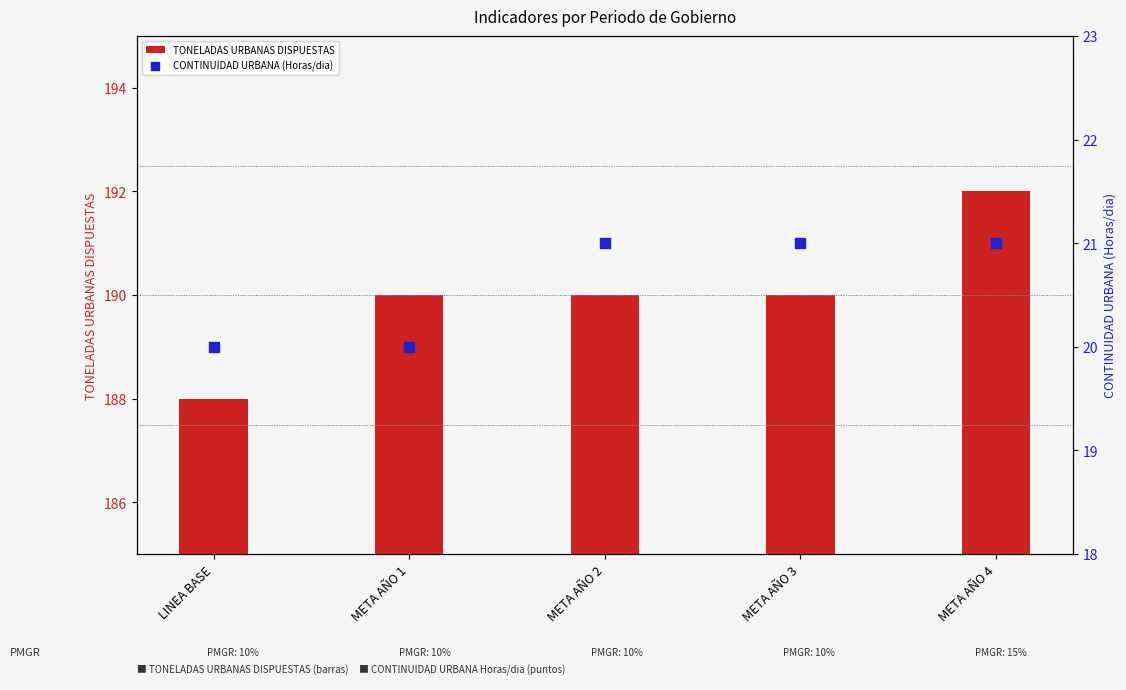

At which category is the sum across all series the highest?

META AÑO 4